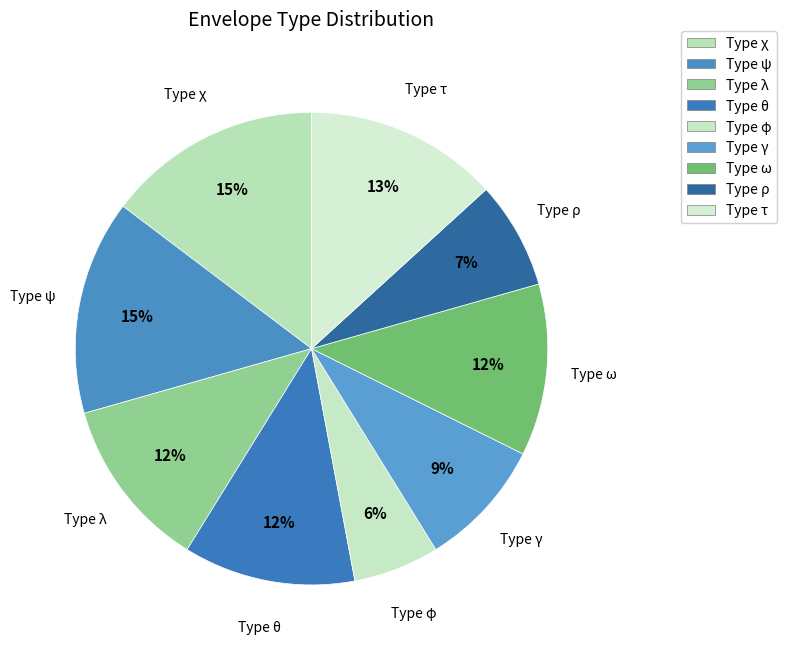

What is the smallest slice in the pie chart?

Type φ